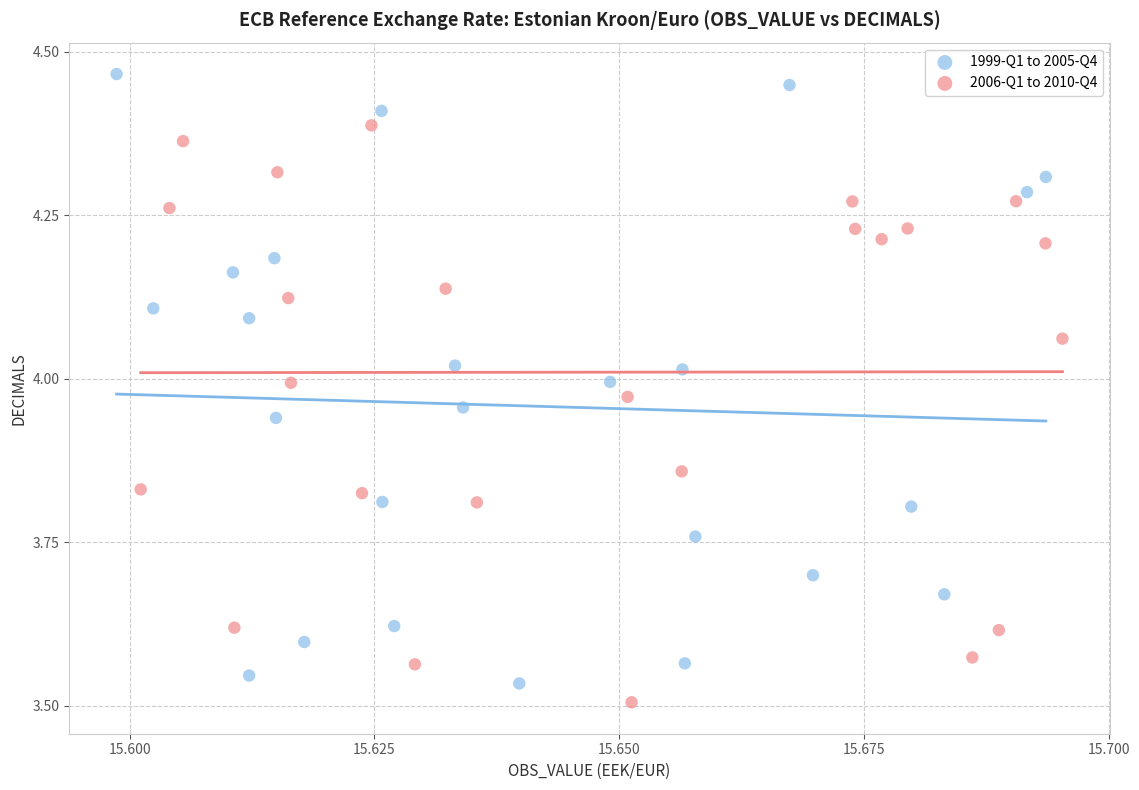

Which series contains the highest Y value?

1999-Q1 to 2005-Q4